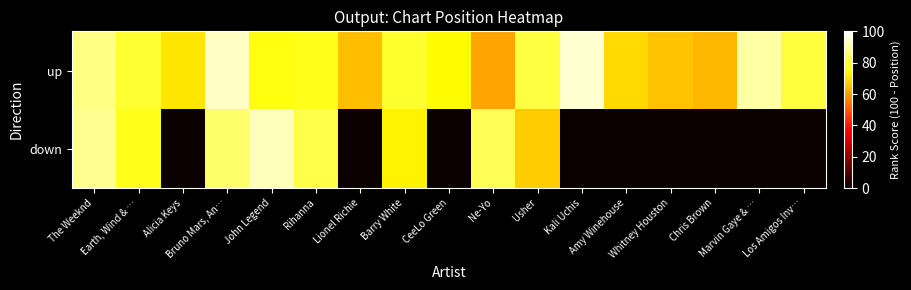

What is the total value across all series at CeeLo Green?

74.0